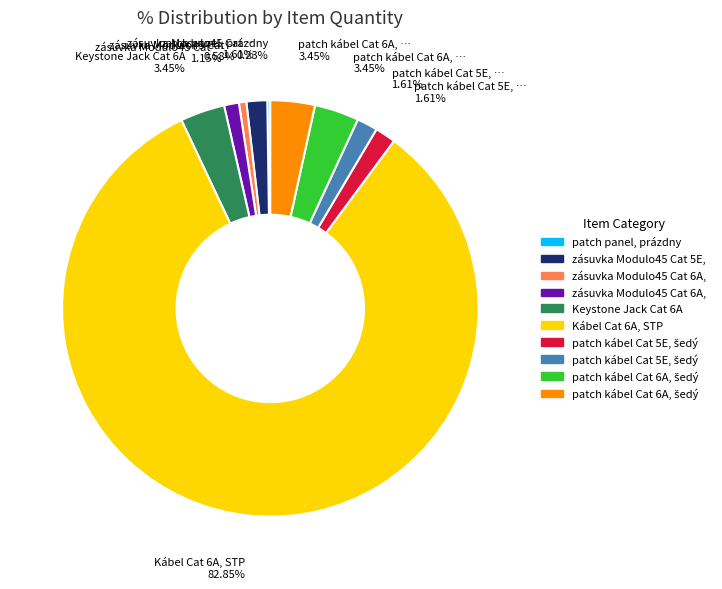

Is there any slice that represents more than half of the pie?

Yes